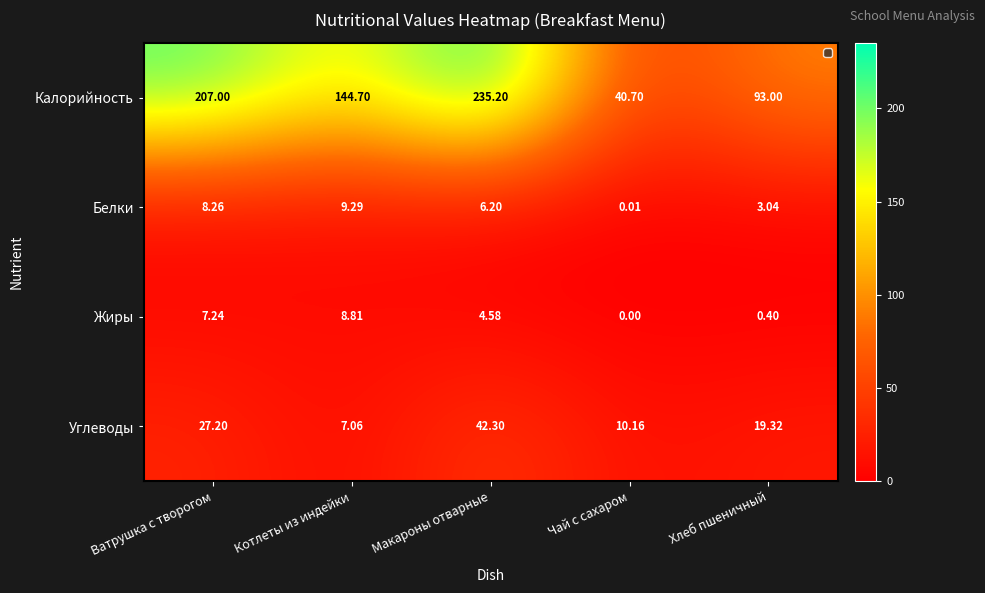

Rank the series by their maximum value, from lowest to highest.

Жиры, Белки, Углеводы, Калорийность